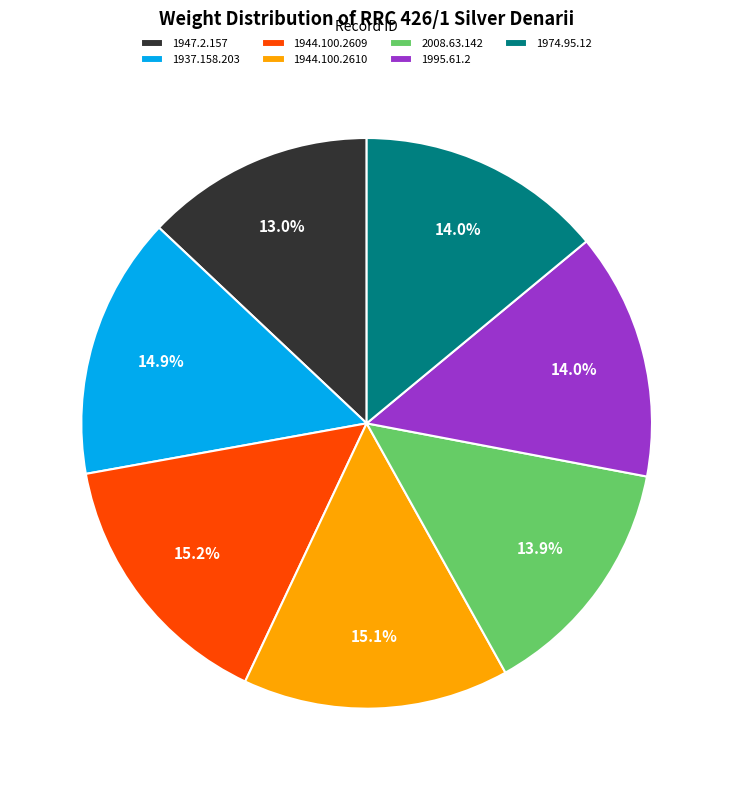

Is it true that 1944.100.2609 is 15% of the pie?

True